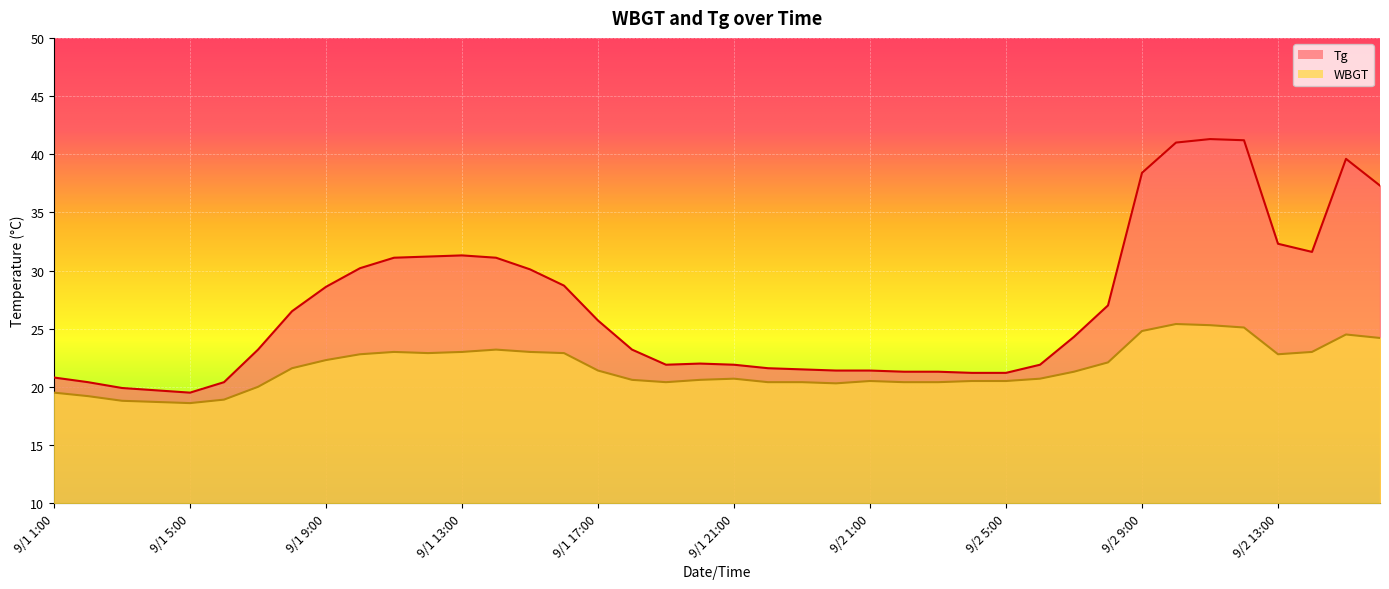

Reading left to right, transcribe all the data shown in this chart.

Tg: 20.8	20.4	19.9	19.7	19.5	20.4	23.2	26.5	28.6	30.2	31.1	31.2	31.3	31.1	30.1	28.7	25.7	23.2	21.9	22.0	21.9	21.6	21.5	21.4	21.4	21.3	21.3	21.2	21.2	21.9	24.3	27.0	38.4	41.0	41.3	41.2	32.3	31.6	39.6	37.3
WBGT: 19.5	19.2	18.8	18.7	18.6	18.9	20.0	21.6	22.3	22.8	23.0	22.9	23.0	23.2	23.0	22.9	21.4	20.6	20.4	20.6	20.7	20.4	20.4	20.3	20.5	20.4	20.4	20.5	20.5	20.7	21.3	22.1	24.8	25.4	25.3	25.1	22.8	23.0	24.5	24.2